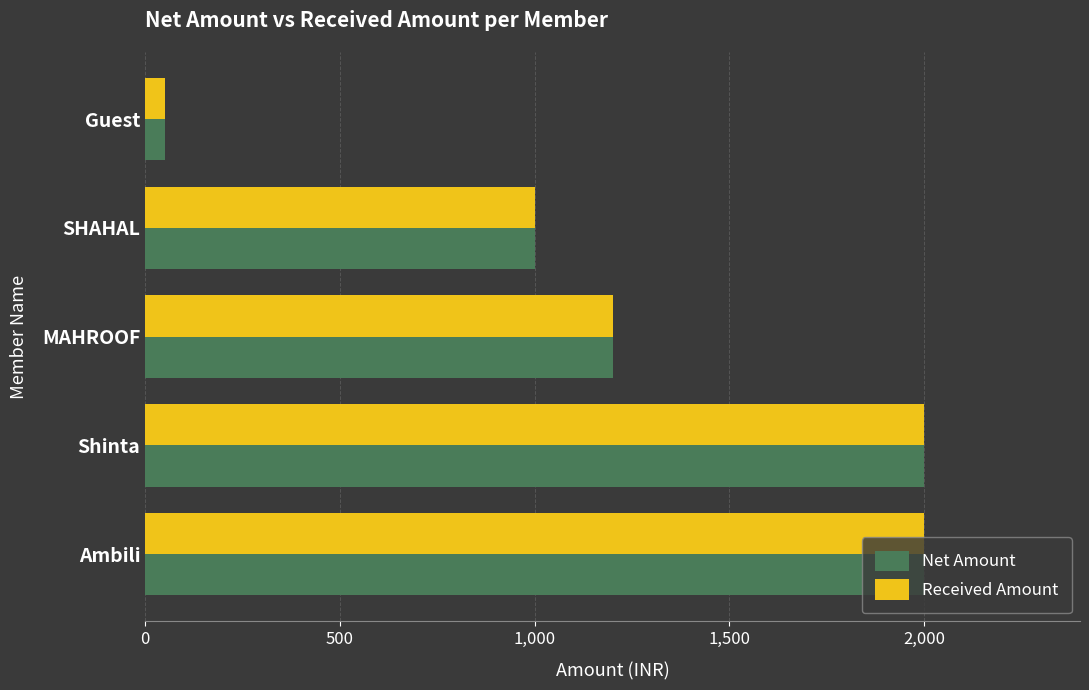

What is the minimum value shown in the chart?

50